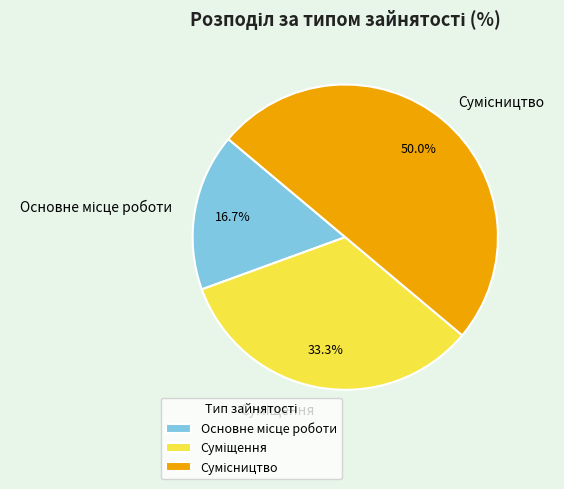

Rank the categories by value from lowest to highest.

Основне місце роботи, Суміщення, Сумісництво